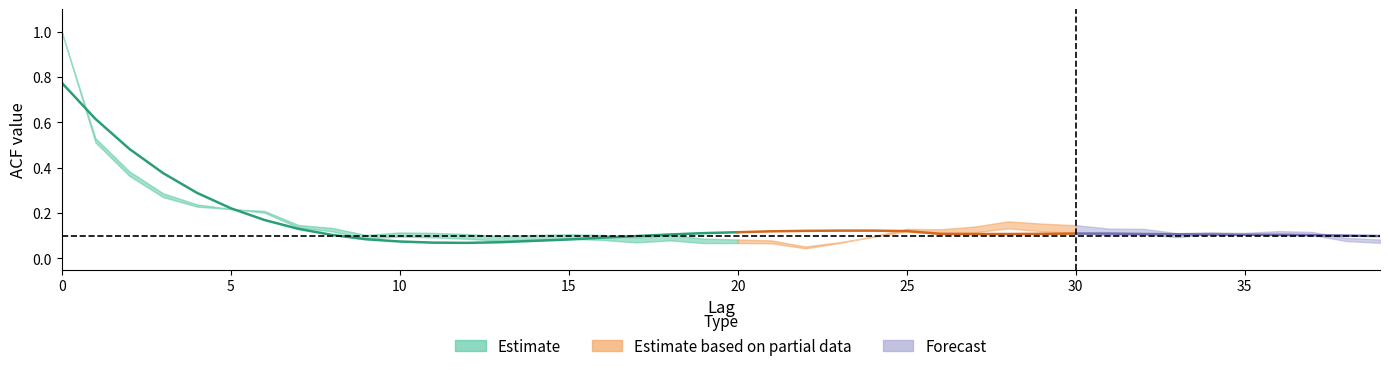

What is the sum of the acf_li values at 25 and 28?

0.3